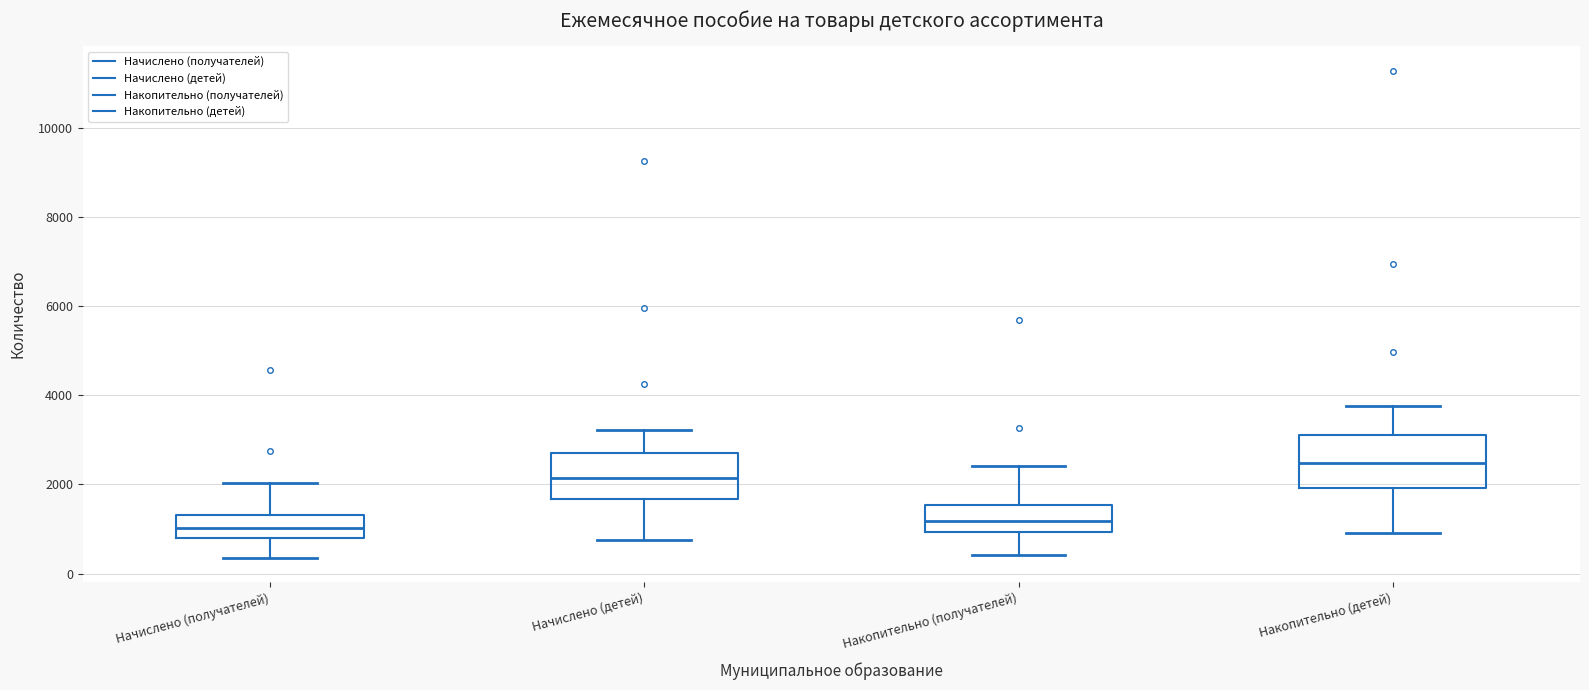

Reading left to right, read every box against the y-axis: the position of its median line, the range the box covers, and the ends of its whiskers. The values are not printed on the chart, so give them approximately, as read against the axis.

Начислено (получателей): median 1000, box 800 to 1400, whiskers 400 to 2000
Начислено (детей): median 2200, box 1600 to 2600, whiskers 800 to 3200
Накопительно (получателей): median 1200, box 1000 to 1600, whiskers 400 to 2400
Накопительно (детей): median 2400, box 2000 to 3200, whiskers 1000 to 3800